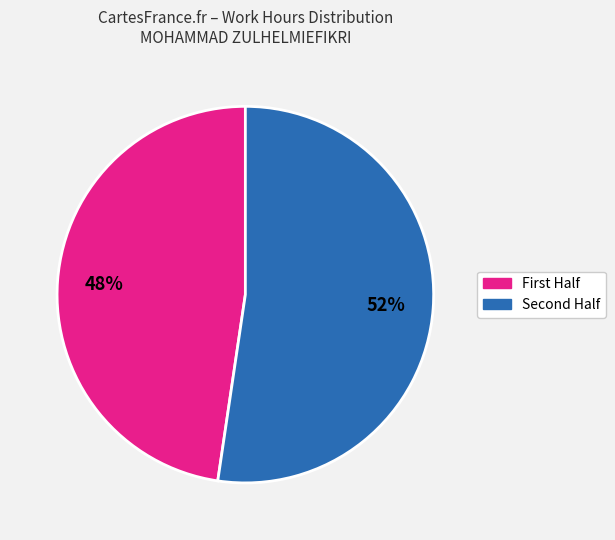

Is there any slice that represents more than half of the pie?

Yes